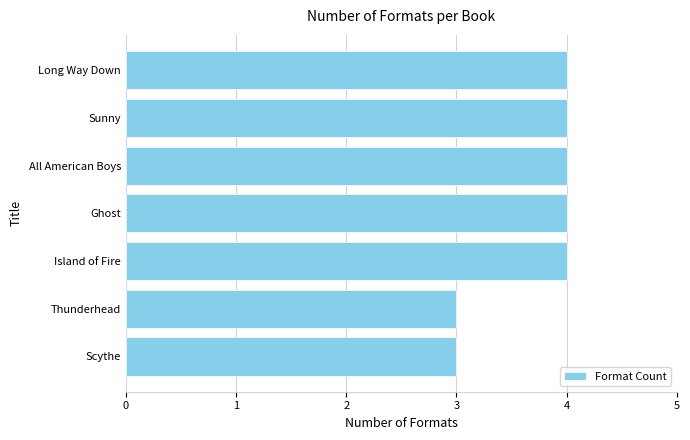

What value does the data have at Scythe?

3